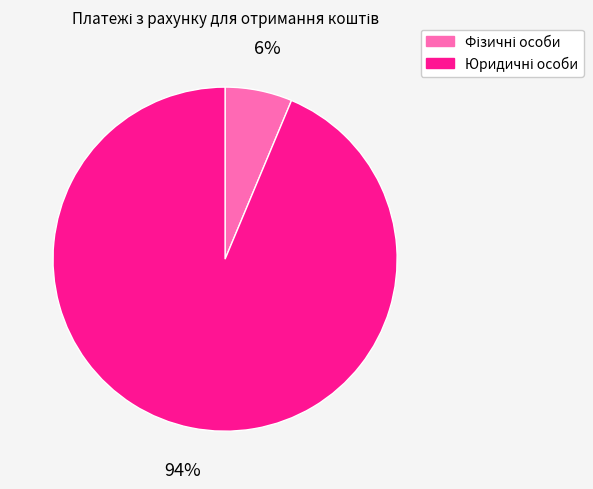

Is there any slice that represents more than half of the pie?

Yes